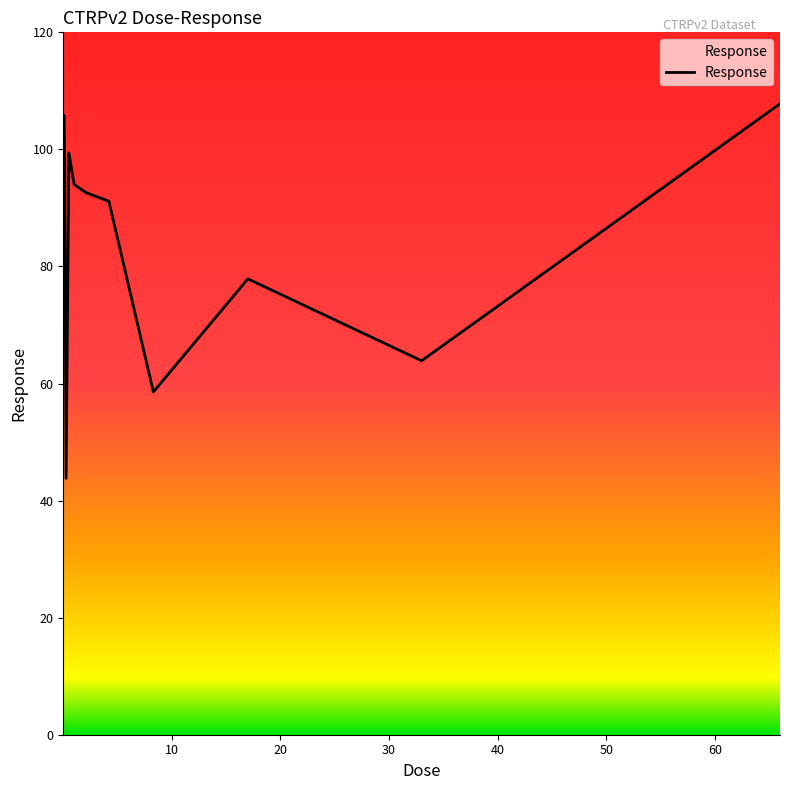

What is the difference between the maximum and minimum values?

64.0